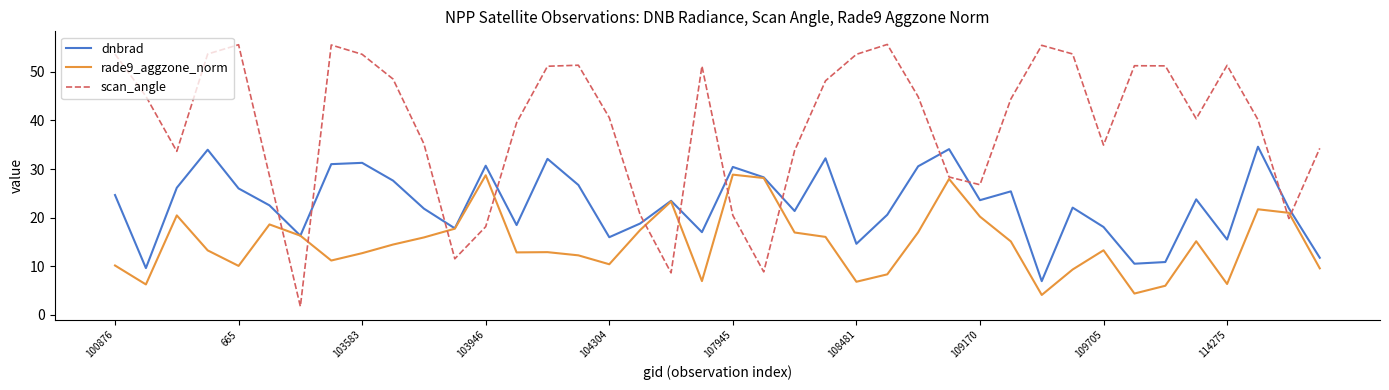

Which series has the largest total across all categories?

scan_angle